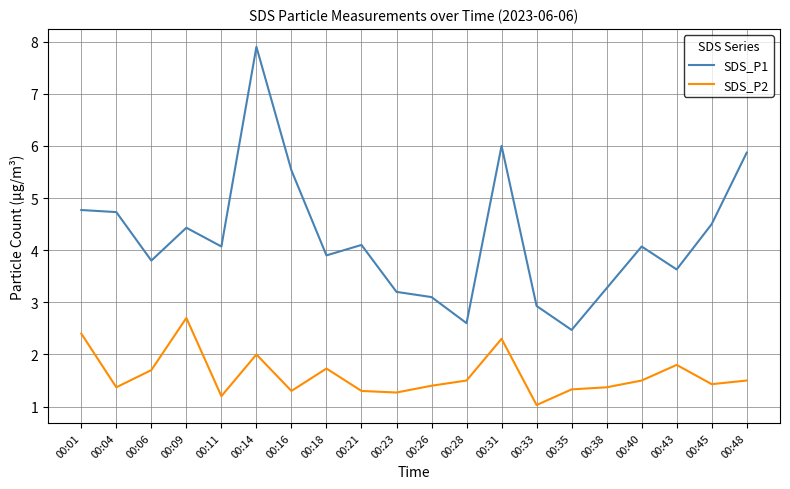

Is this an area chart (filled region under the line)?

No